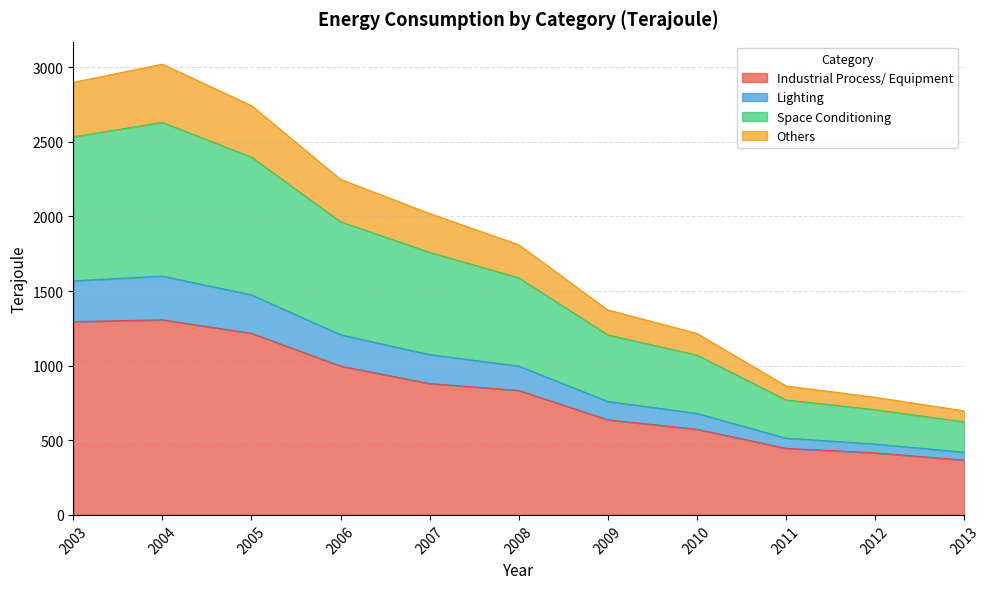

What is the greatest value displayed?

3020